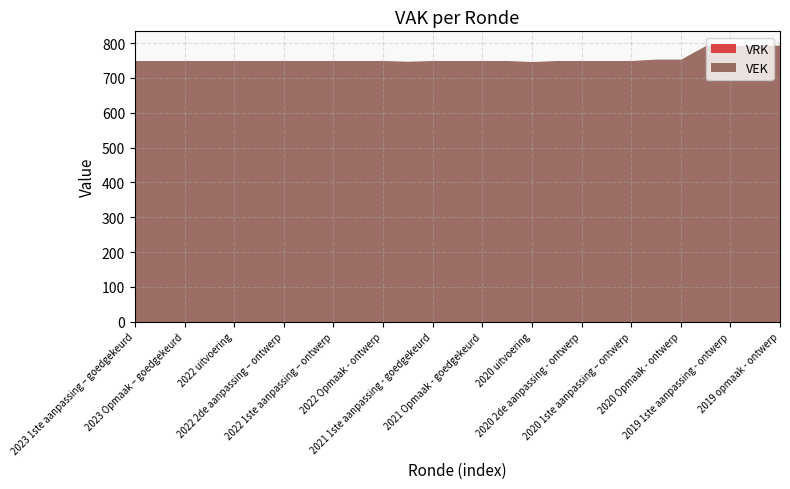

Reading right to left, transcribe all the data shown in this chart.

VEK: 794	794	793	793	754	754	750	750	750	750	747	750	750	750	750	748	750	750	750	750	750	750	750	750	750	750	750
VRK: 0	0	0	0	0	0	0	0	0	0	0	0	0	0	0	0	0	0	0	0	0	0	0	0	0	0	0